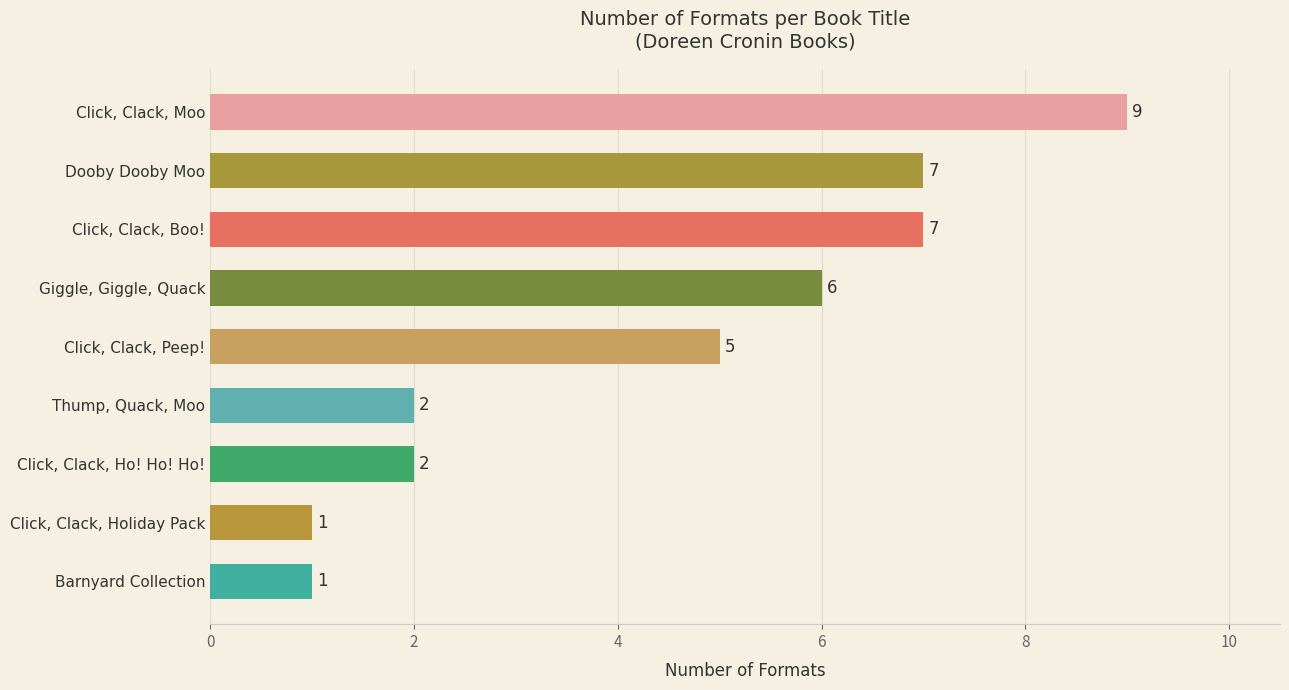

Are the bars grouped side by side (vs. stacked)?

No